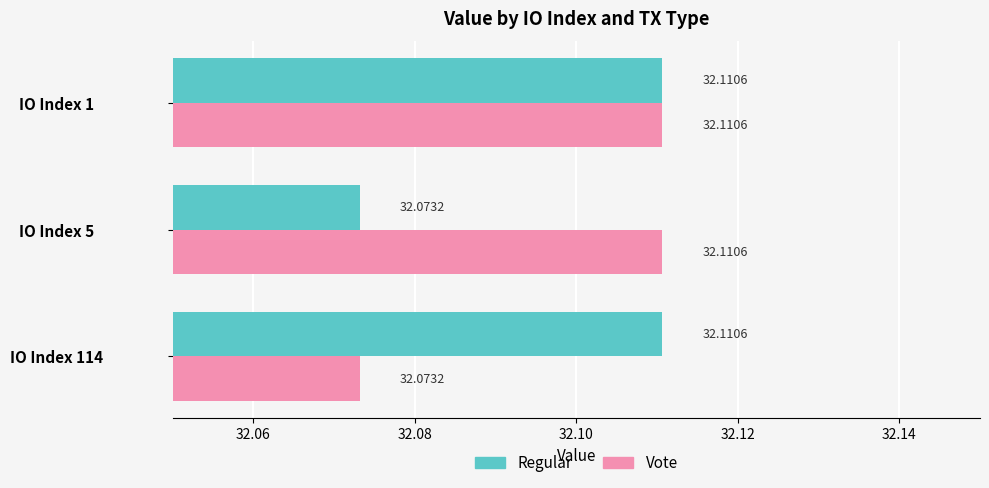

What is the sum of all Vote values?

96.3